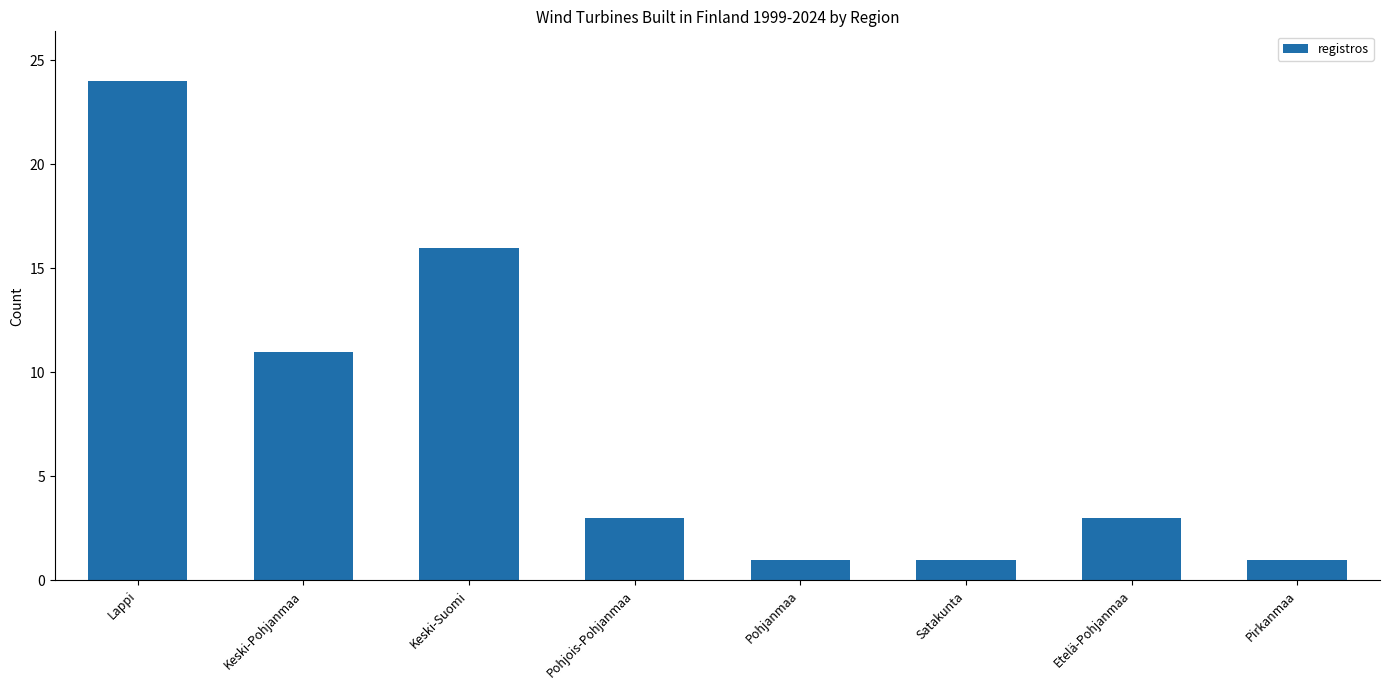

The value at Pohjanmaa is 1. True or false?

True